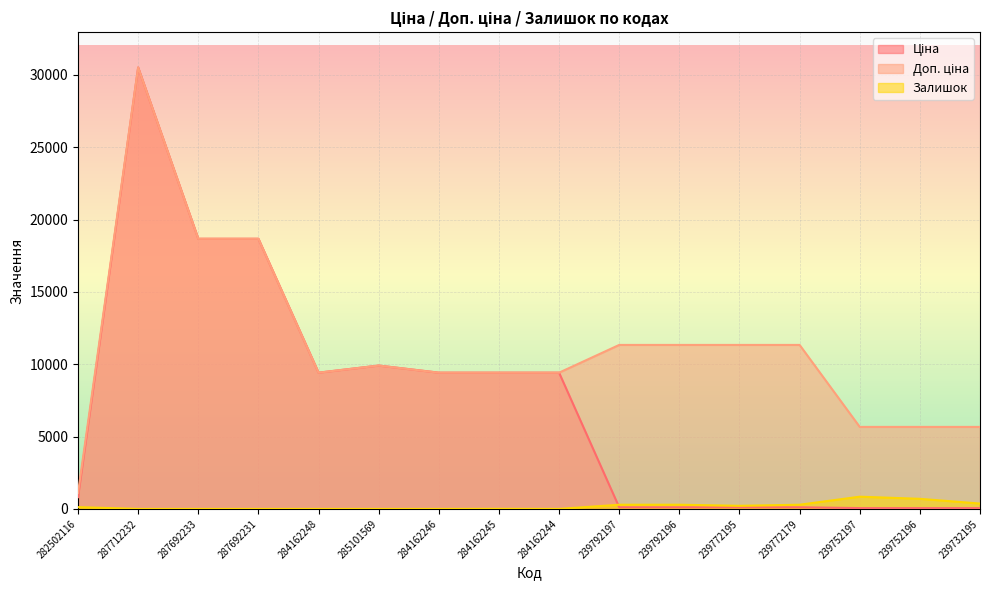

True or false: Залишок and Доп. ціна intersect in this chart.

False